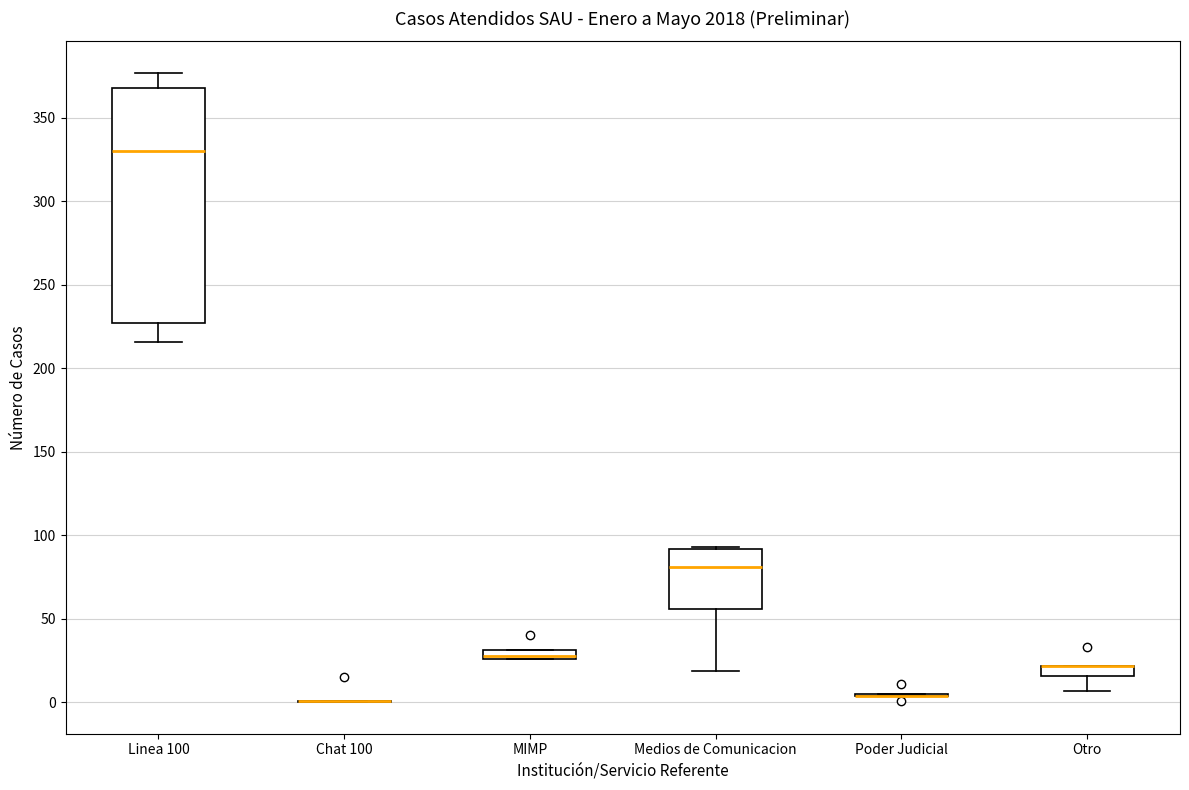

Where is the lower edge of the box for Medios de Comunicacion on the y-axis? The values are not printed on the chart, so give them approximately, as read against the axis.

55